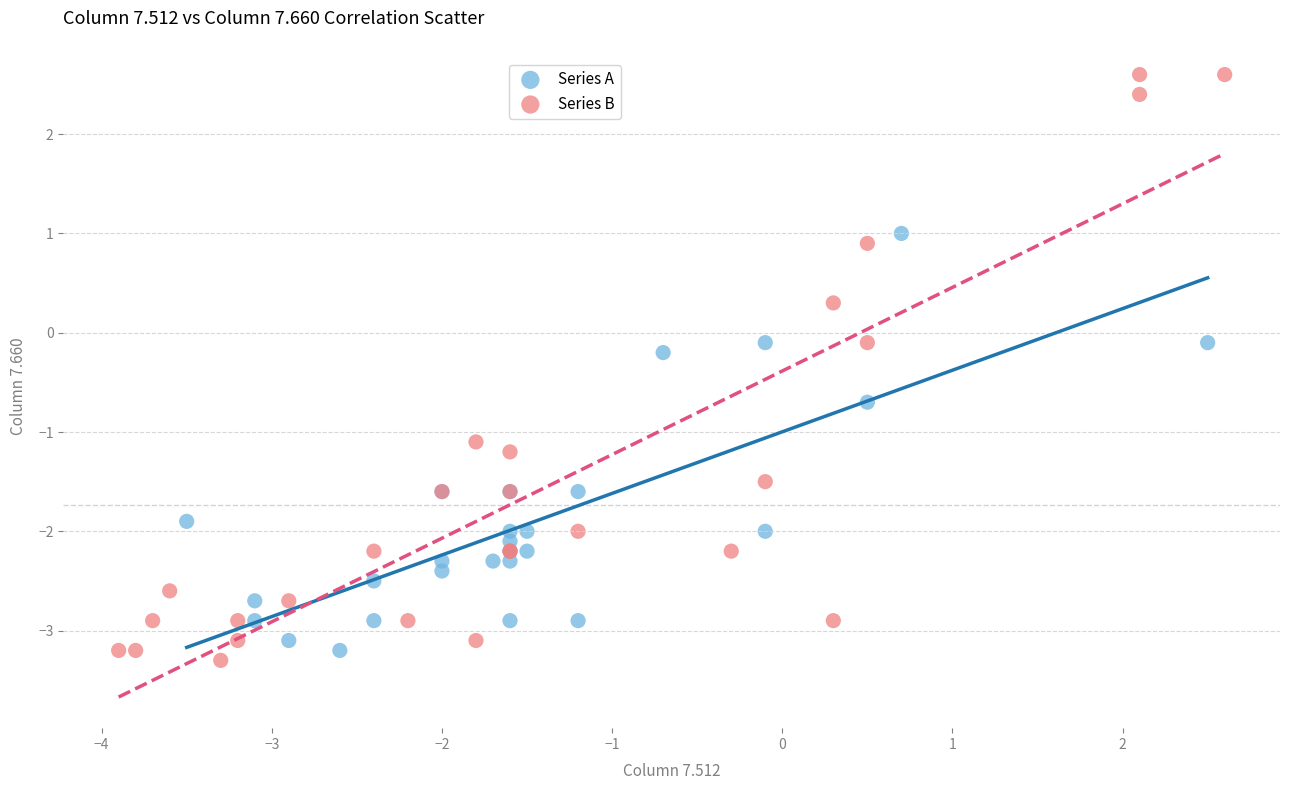

Which series has the largest Y range (max minus min)?

Series B